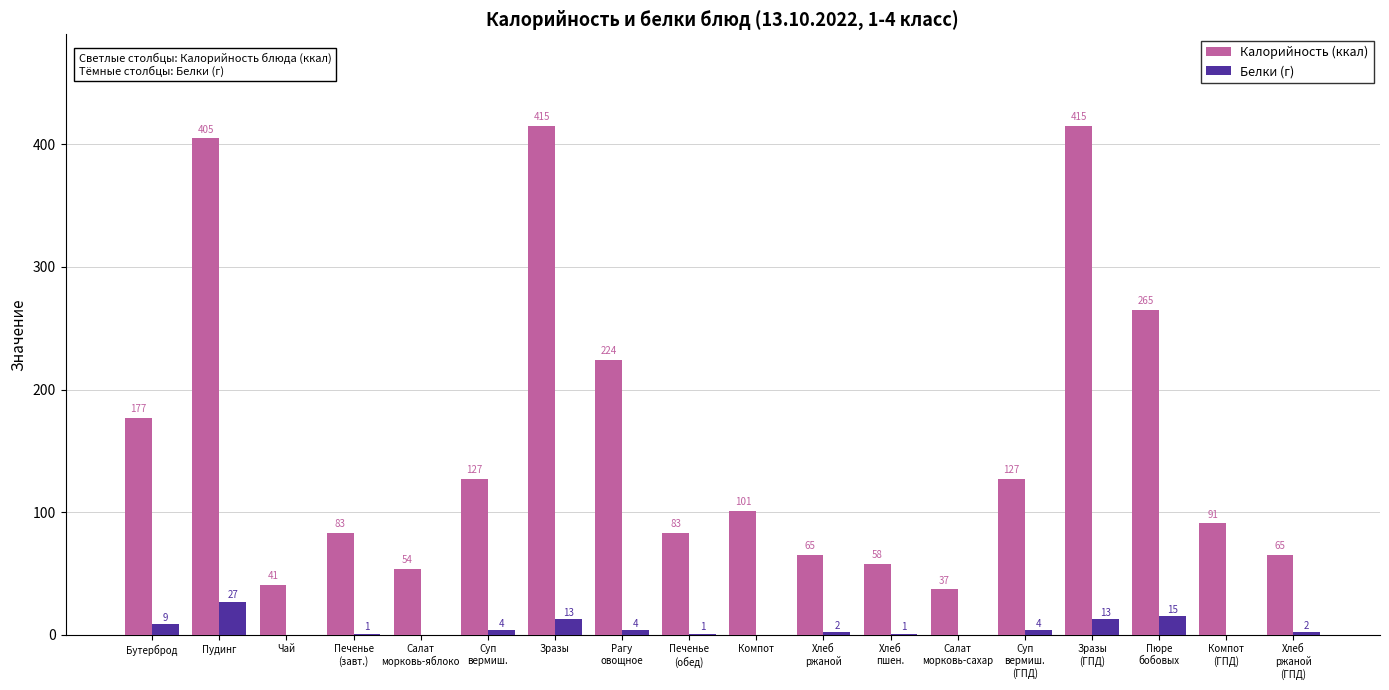

Reading right to left, what are all the values shown in this chart?

Калорийность (ккал): 65	91	265	415	127	37	58	65	101	83	224	415	127	54	83	41	405	177
Белки (г): 2	0	15	13	4	0	1	2	0	1	4	13	4	0	1	0	27	9